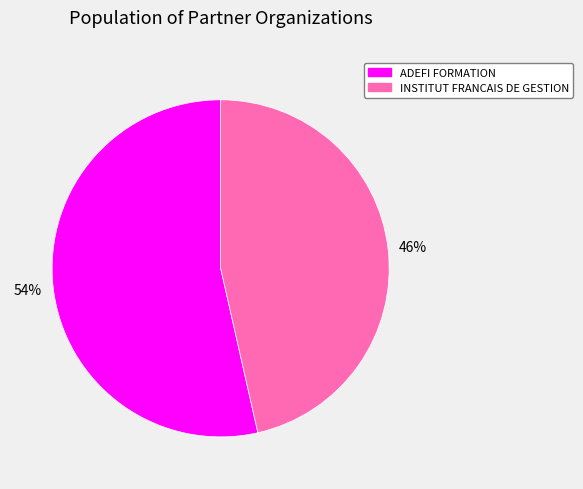

Which slice is the smallest?

INSTITUT FRANCAIS DE GESTION